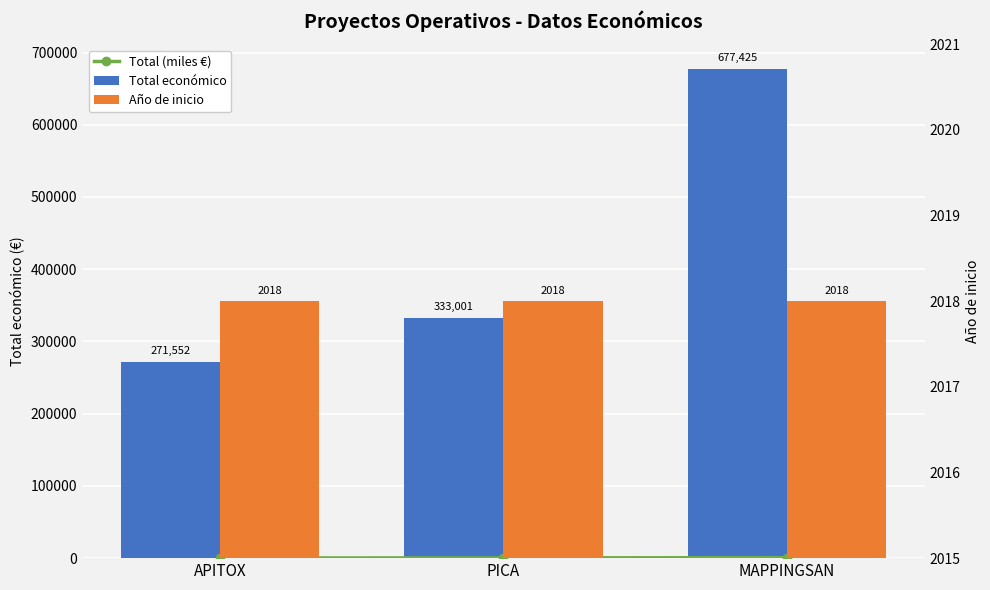

Which label corresponds to the smallest value in the chart?

APITOX